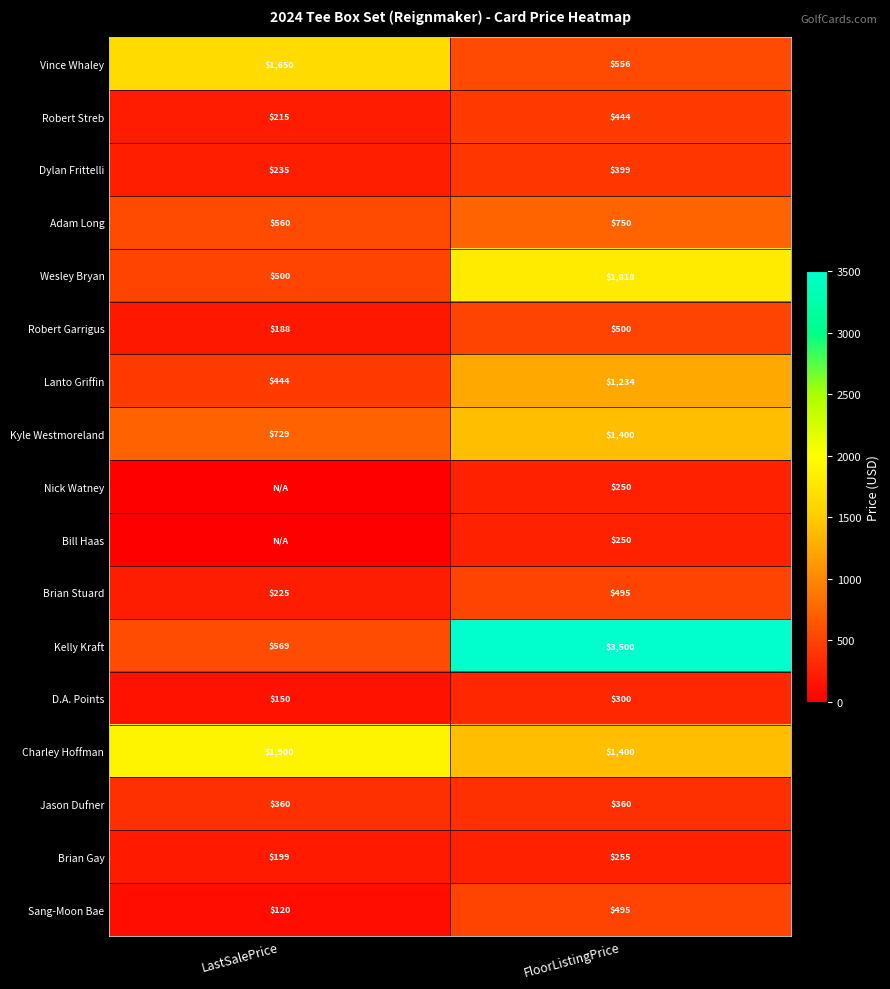

Is the value of Jason Dufner at FloorListingPrice greater than the value of Robert Garrigus at FloorListingPrice?

No